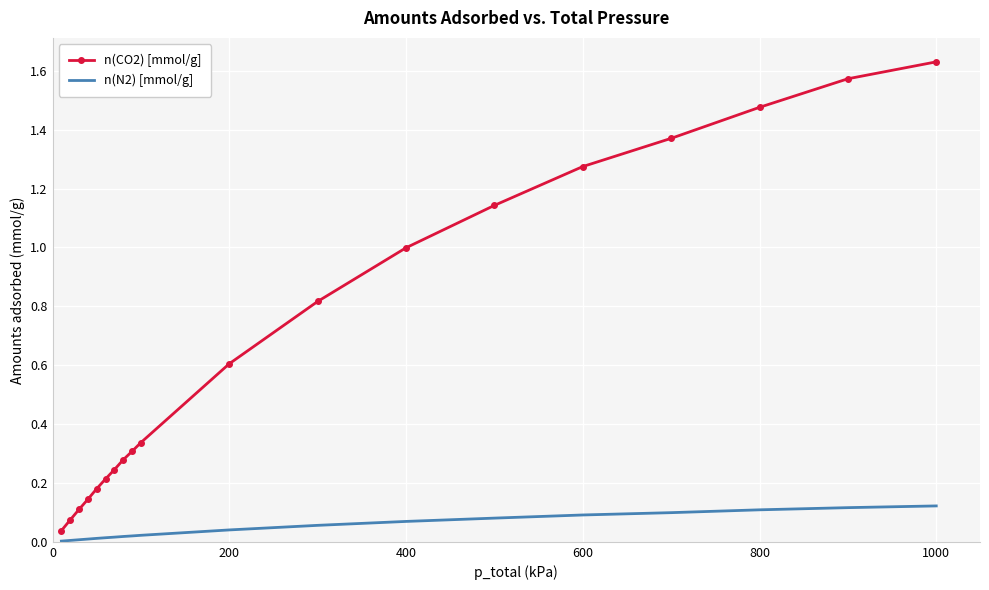

True or false: n(N2) [mmol/g] and n(CO2) [mmol/g] cross at least once.

False